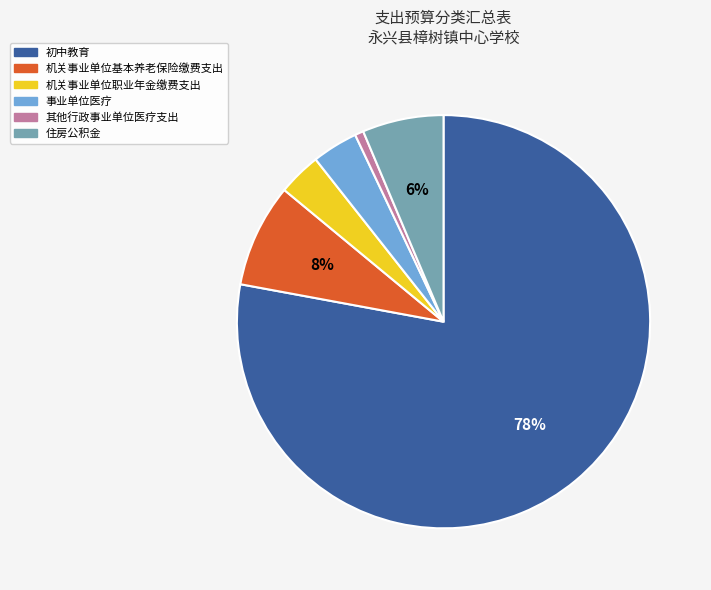

To the nearest percent, what is the difference between the largest and smallest slice percentages?

77%